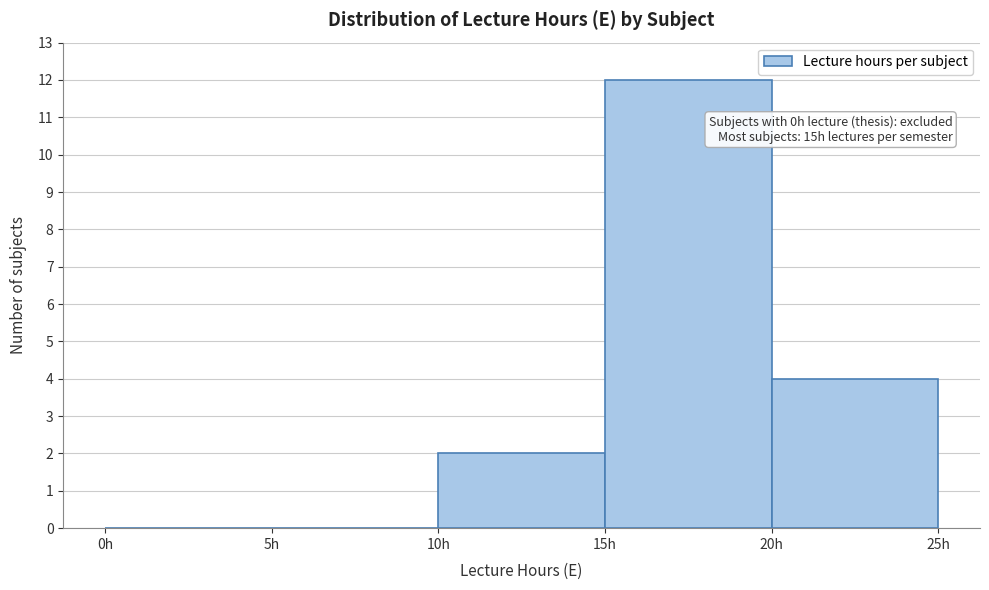

Over which range of the x-axis is the bar tallest?

15 to 20